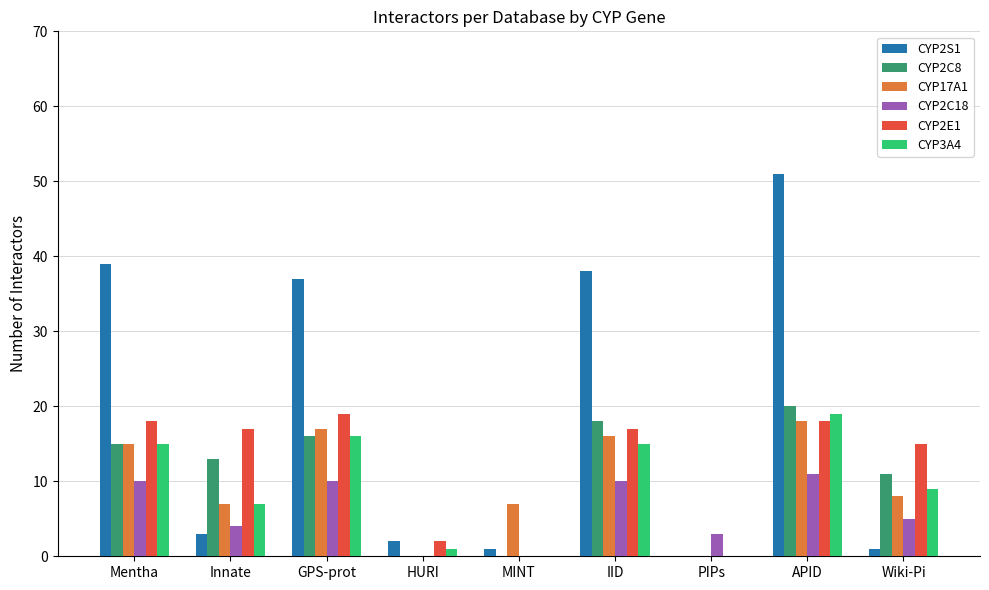

Between IID and PIPs, which series saw the biggest shift?

CYP2S1